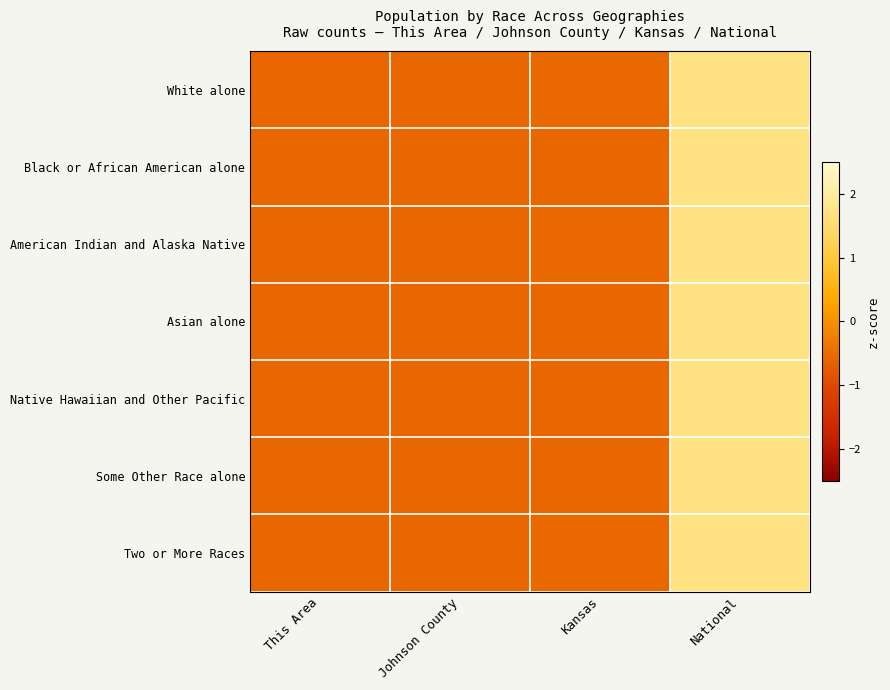

Rank the series by their maximum value, from lowest to highest.

White alone, American Indian and Alaska Native, Two or More Races, Some Other Race alone, Asian alone, Black or African American alone, Native Hawaiian and Other Pacific